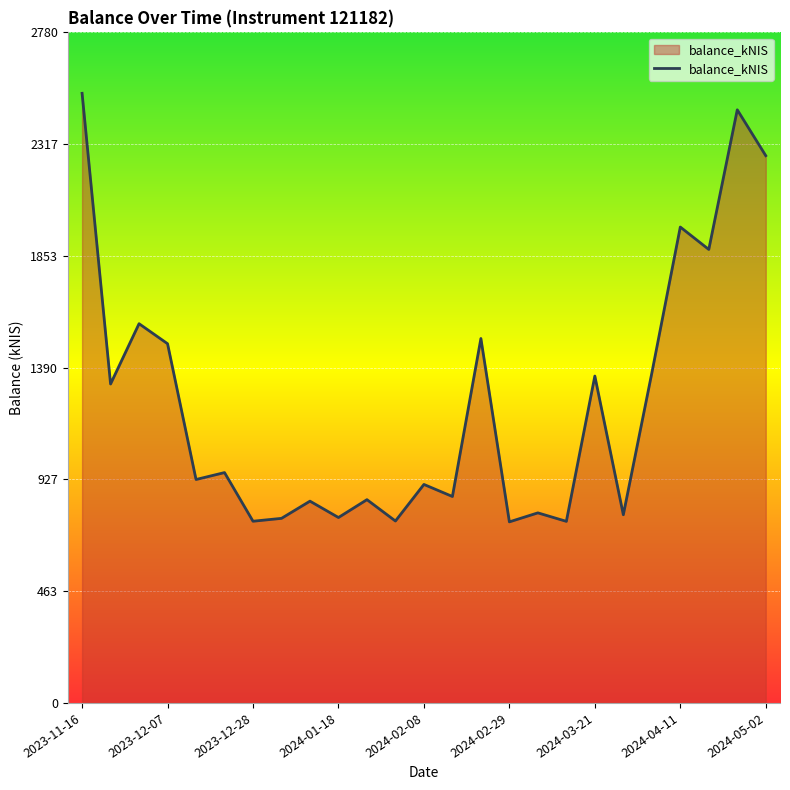

What is the minimum value shown in the chart?

750.7